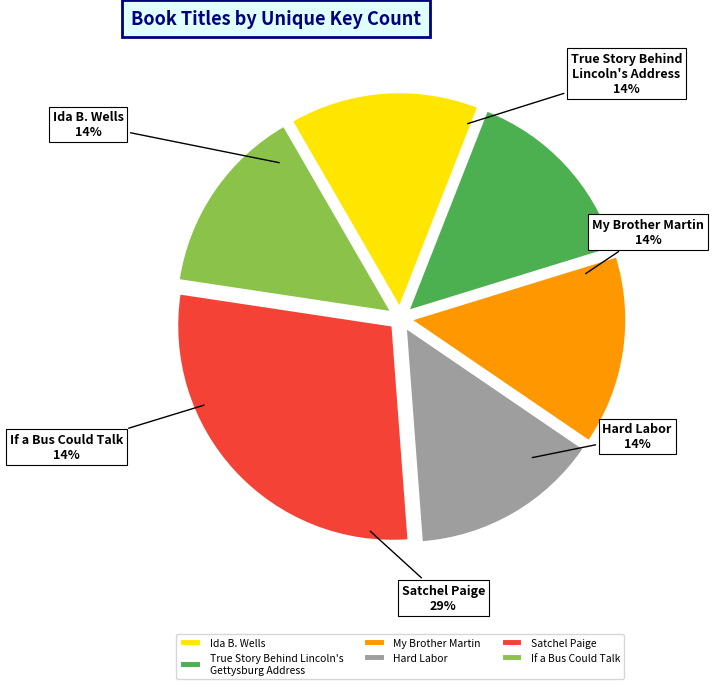

Is Satchel Paige the majority of the pie?

No